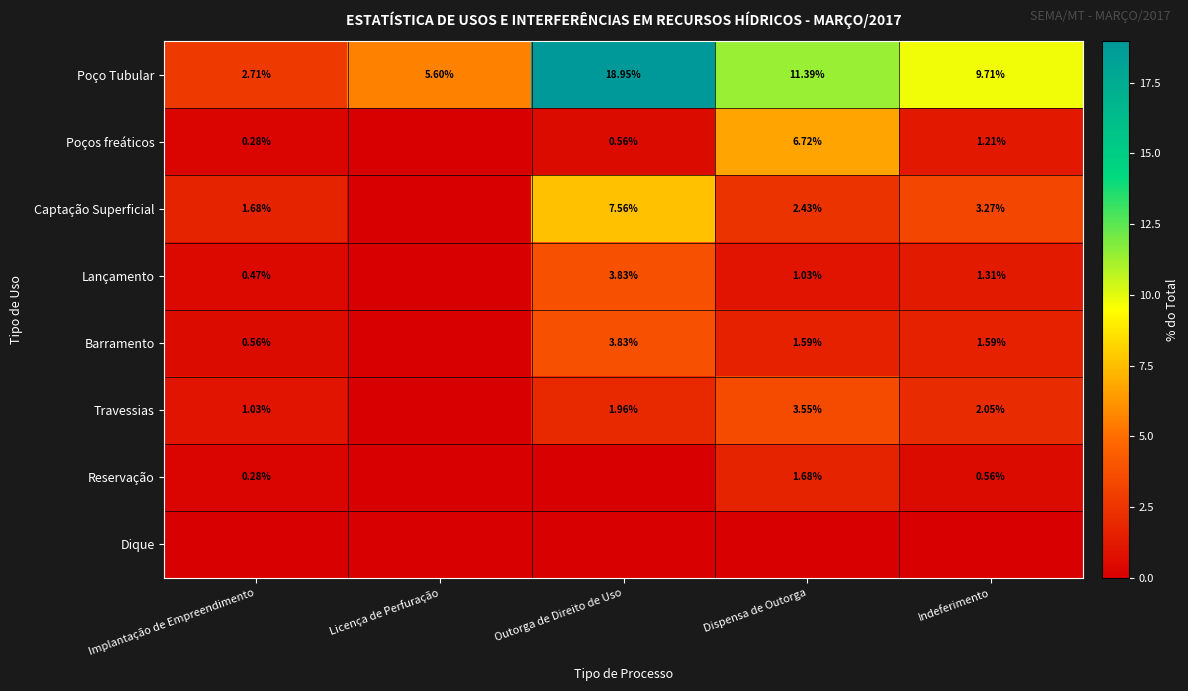

What is the total value across all series at Implantação de Empreendimento?

7.0